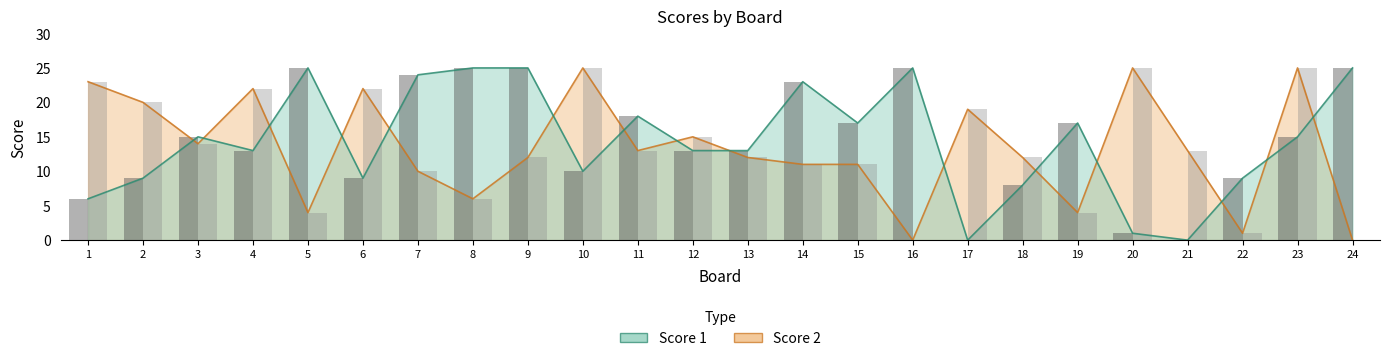

How many bars are there in total?

48